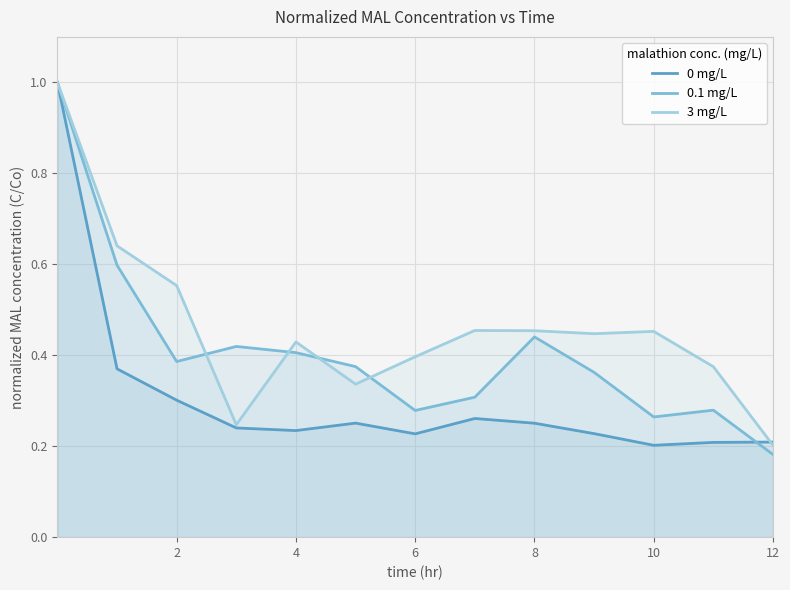

What is the average value of the 0 mg/L series?

0.3